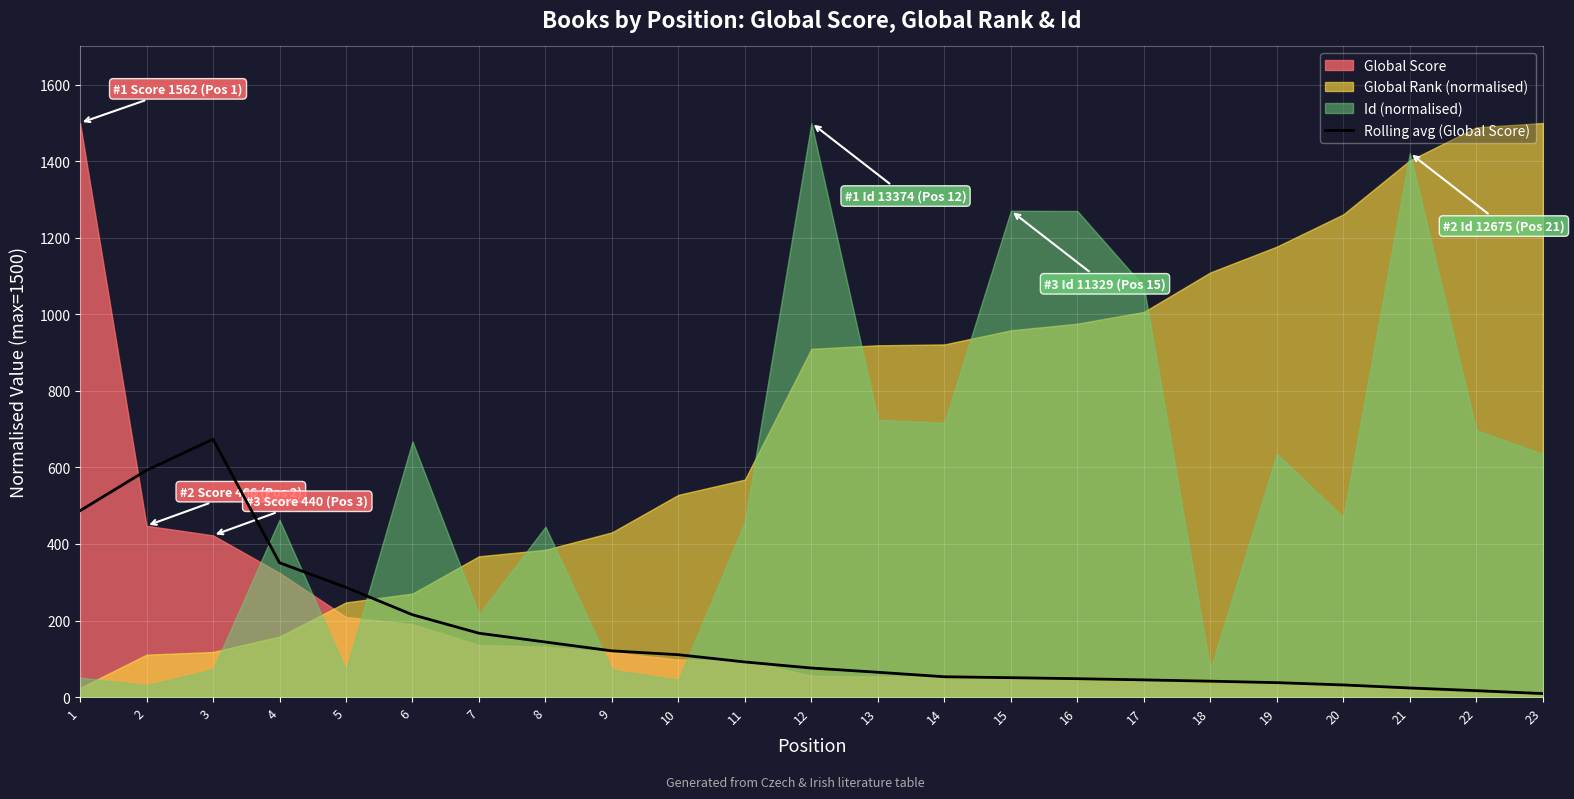

What is the average value?

162.5